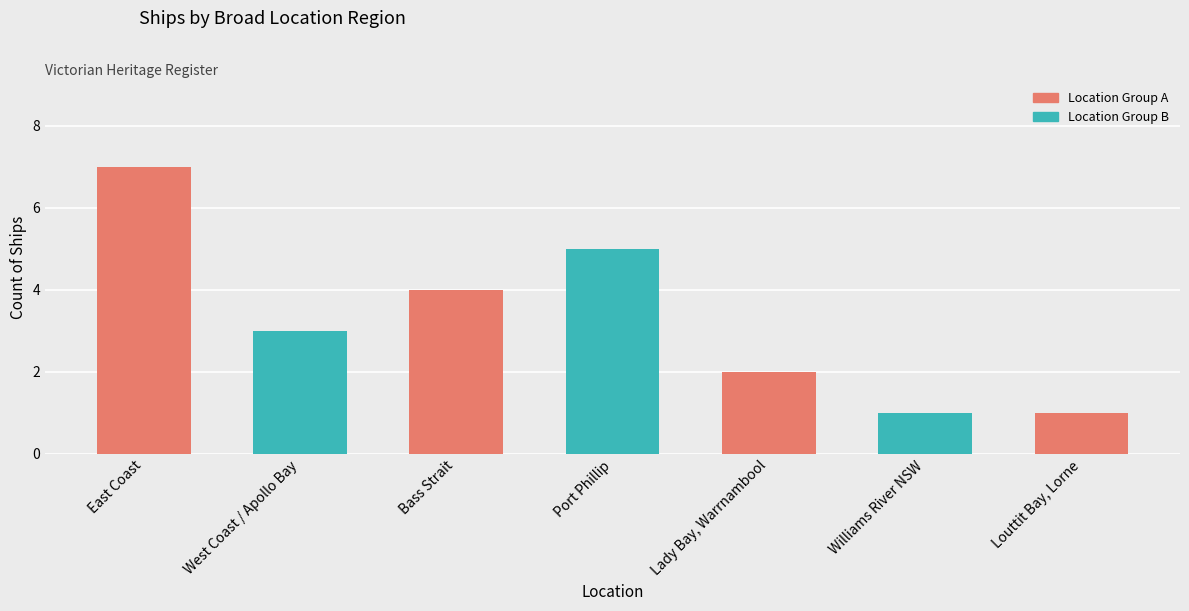

Reading left to right, extract all data points from this chart.

East Coast=7	West Coast / Apollo Bay=3	Bass Strait=4	Port Phillip=5	Lady Bay, Warrnambool=2	Williams River NSW=1	Louttit Bay, Lorne=1